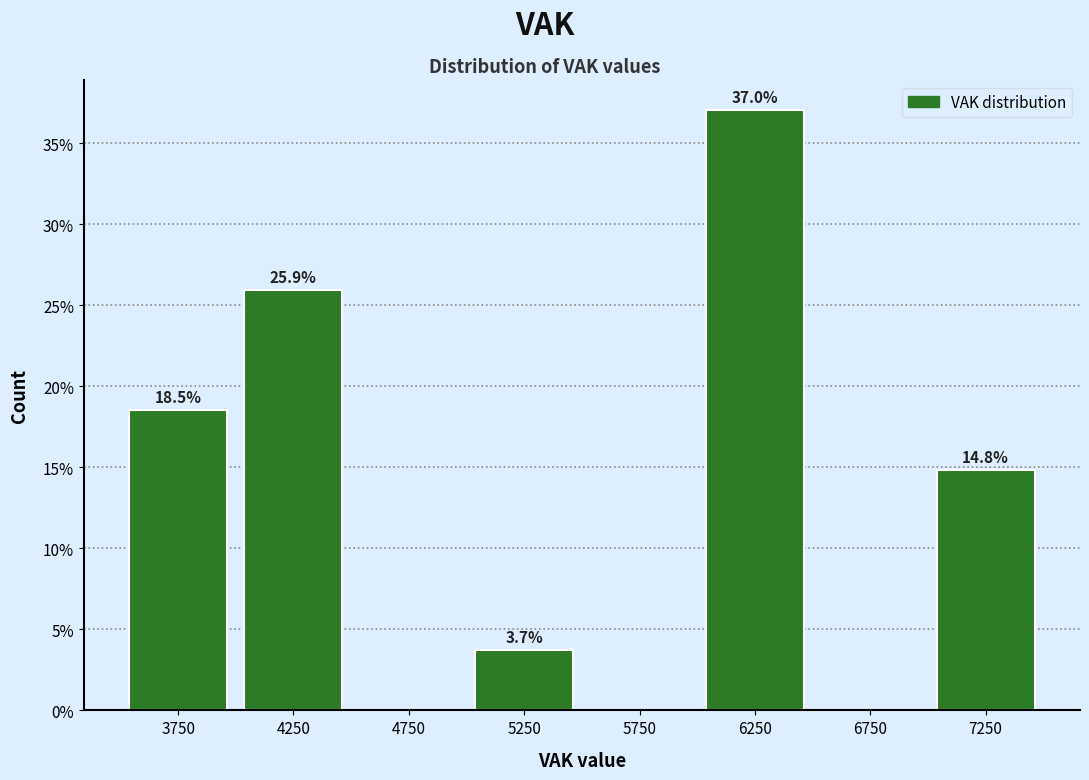

Which range on the x-axis has the tallest bar?

6000 to 6500